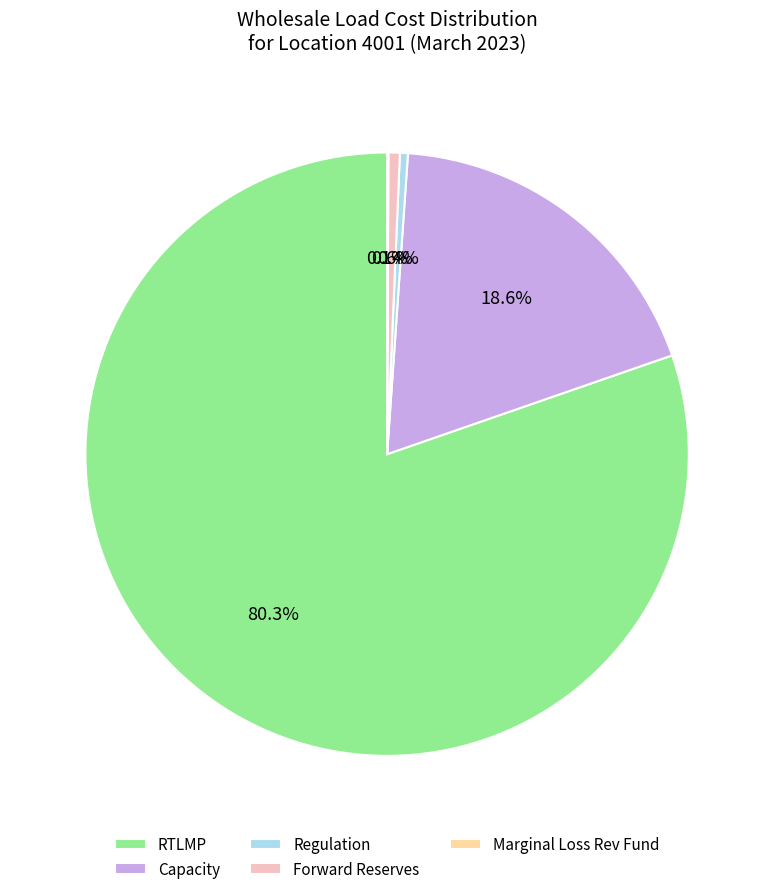

Which has a higher value, Forward Reserves or RTLMP?

RTLMP